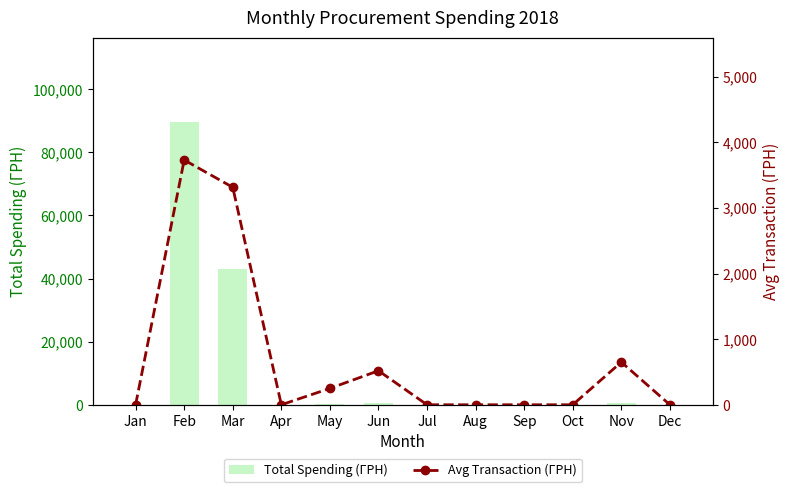

Is it true that Avg Transaction (ГРН) equals 3314.5 at Mar?

True